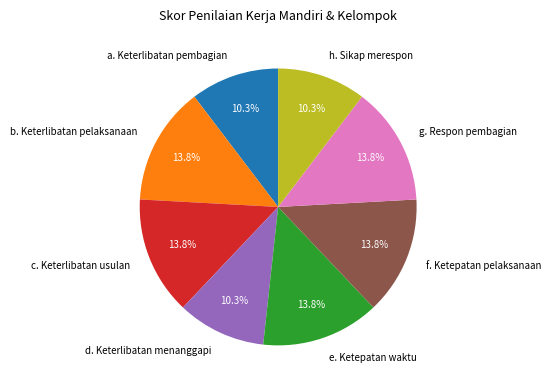

To the nearest percent, what is the combined percentage of d. Keterlibatan menanggapi and f. Ketepatan pelaksanaan?

24%